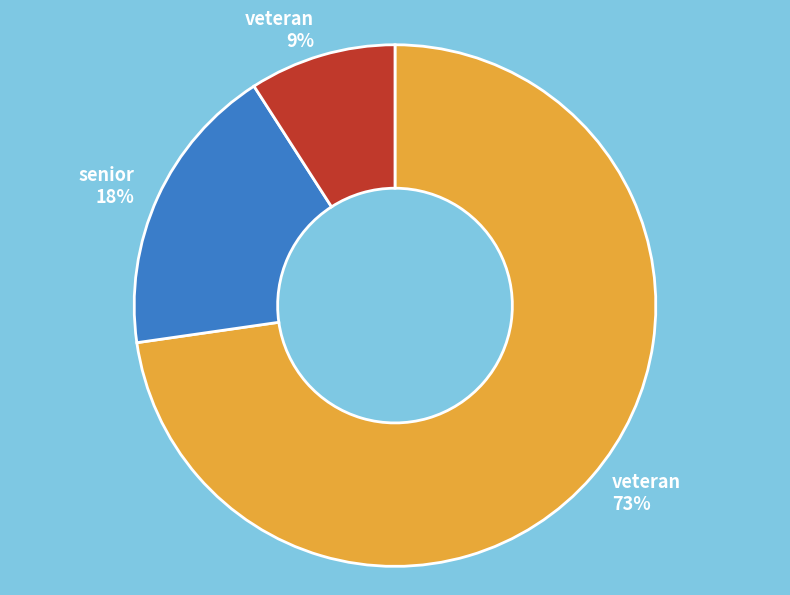

Which category has the biggest portion of the pie?

veteran 73%